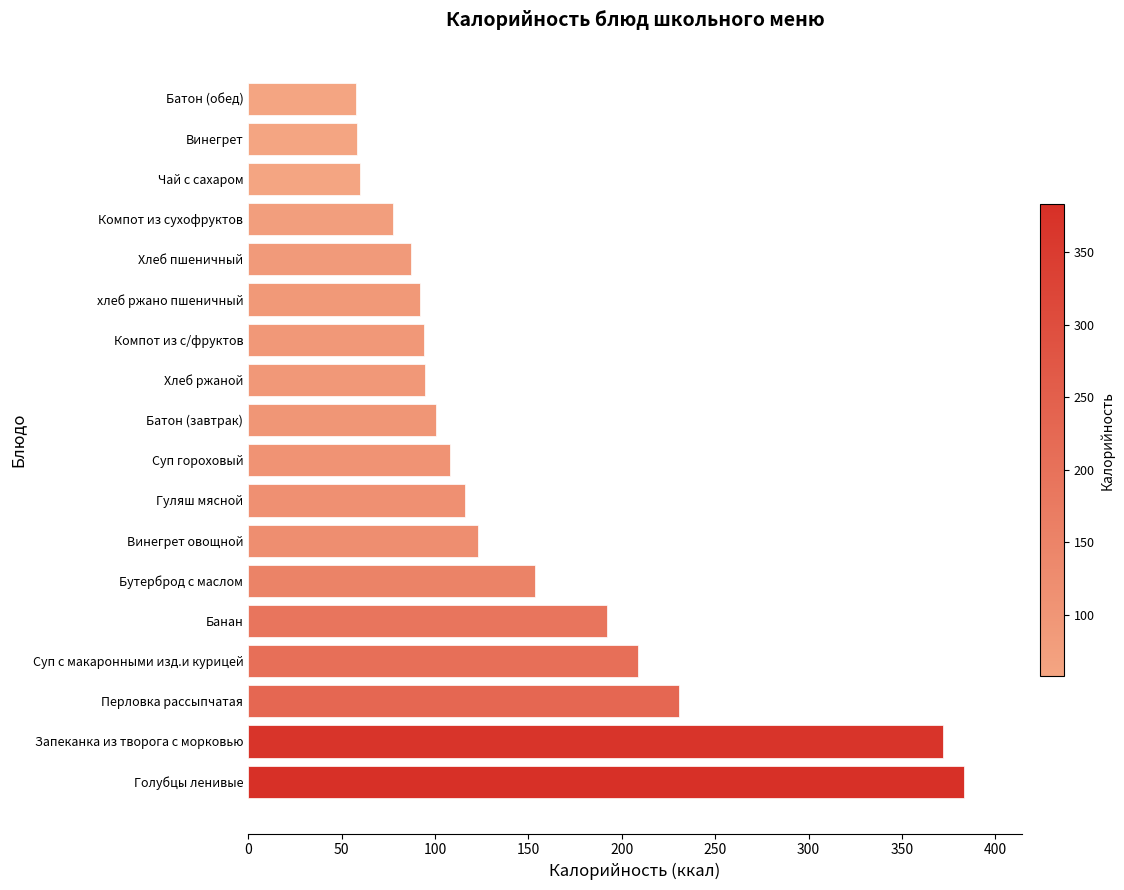

What is the maximum value shown in the chart?

383.3